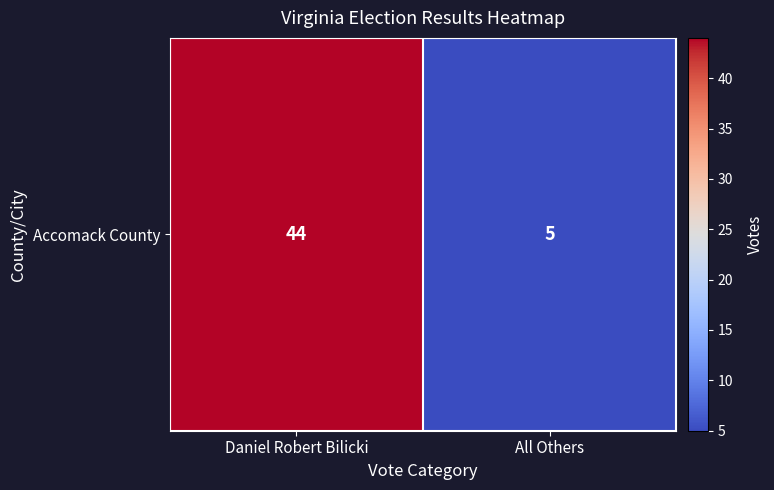

Reading left to right, list all the values displayed in this chart.

44	5